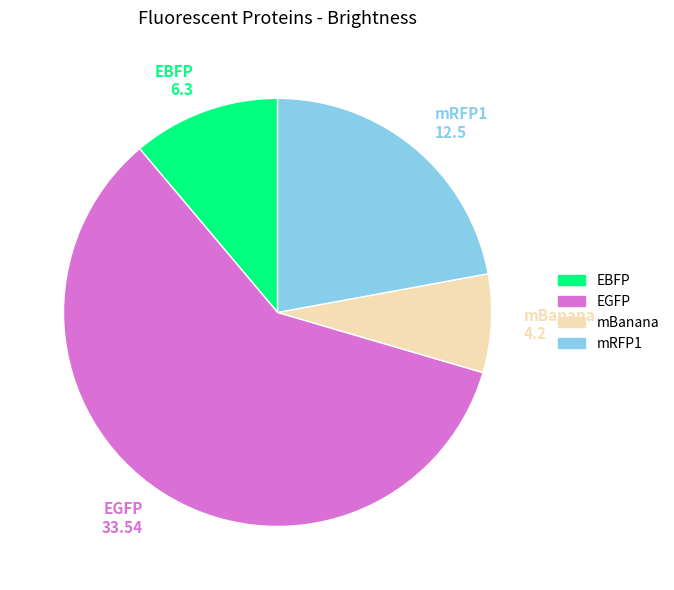

Is there any slice that represents more than half of the pie?

Yes